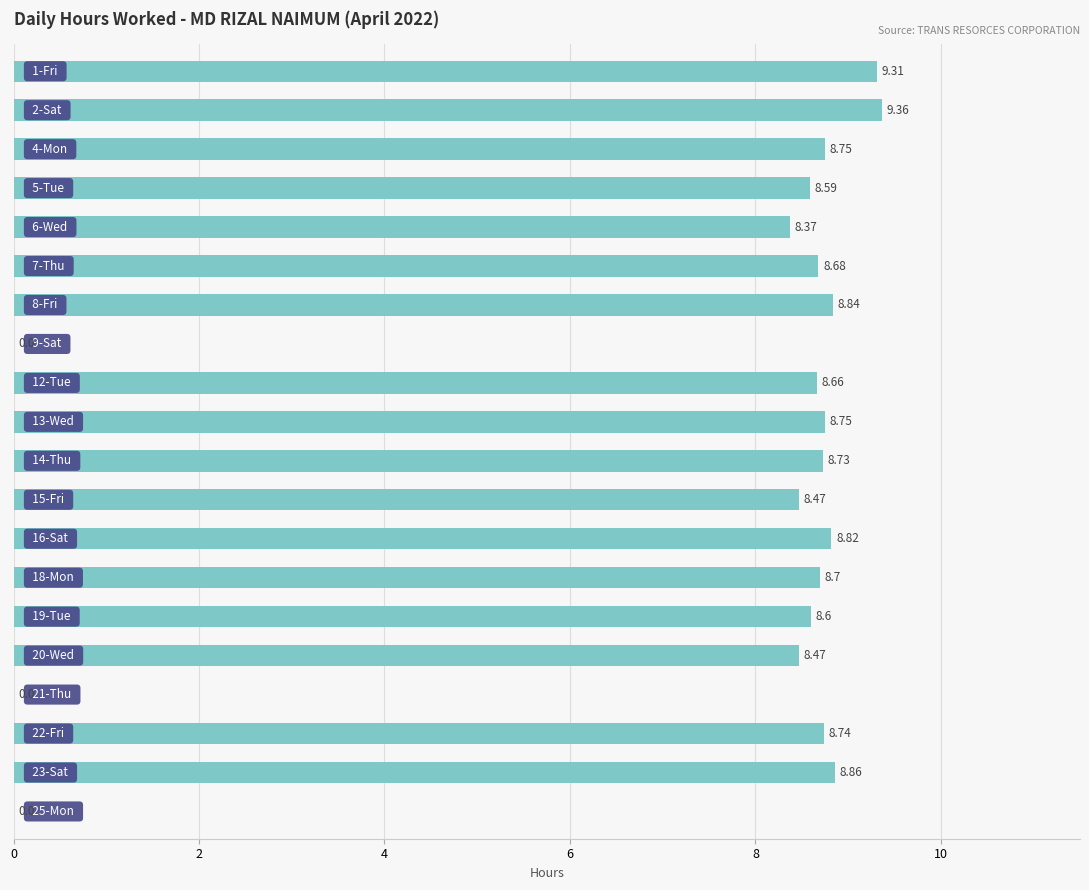

How many data points are above 8?

17